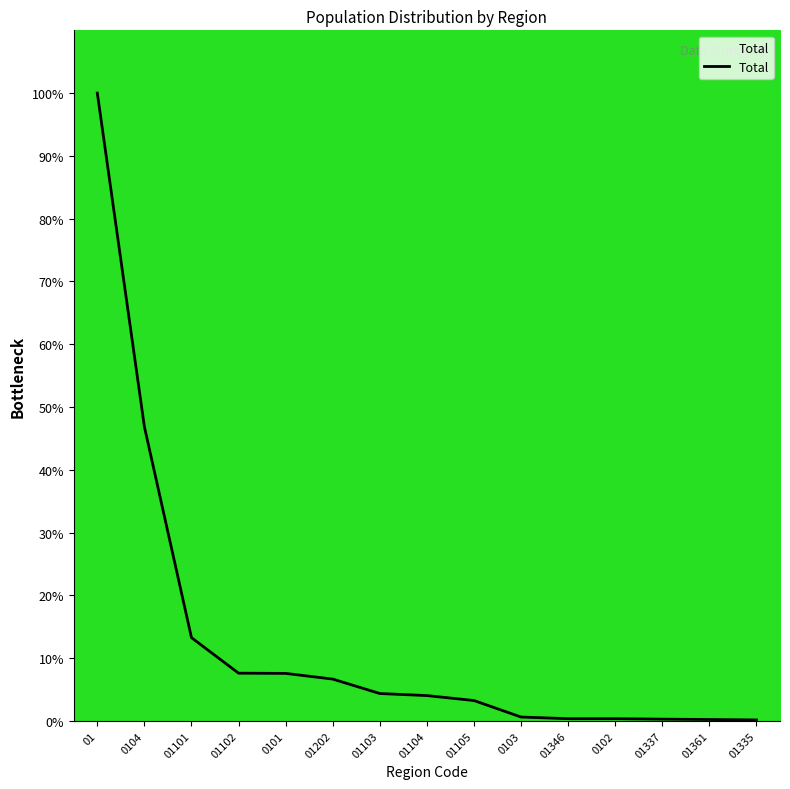

What is the greatest value displayed?

100.0